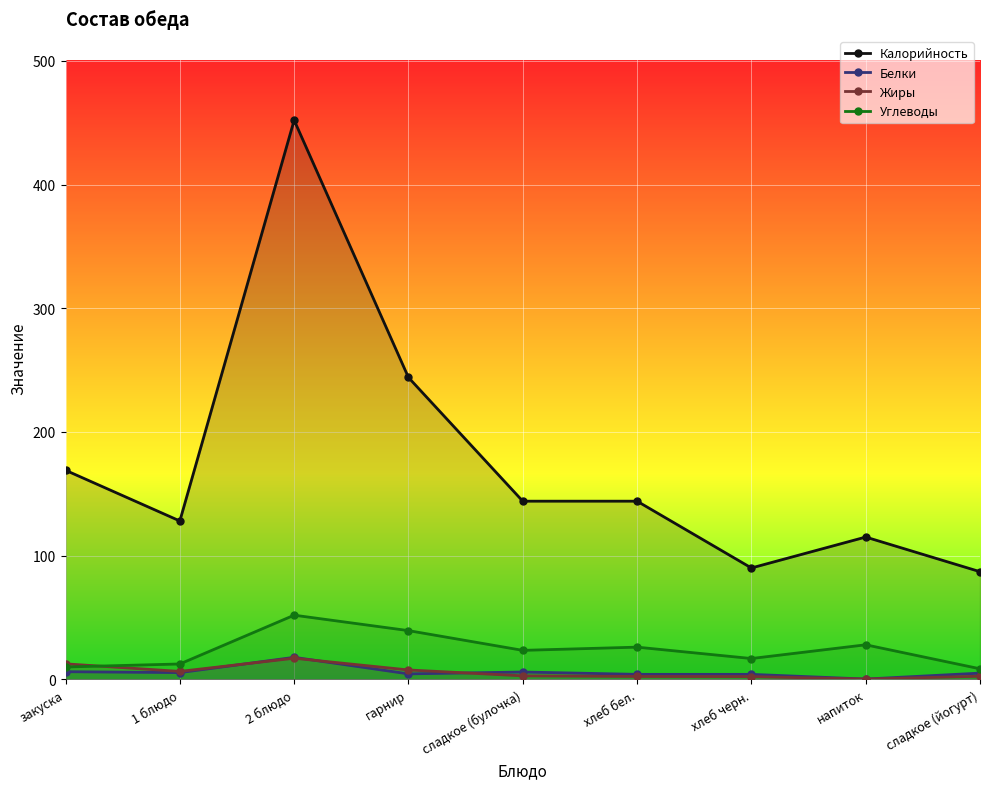

Reading right to left, transcribe all the data shown in this chart.

Калорийность: 87.0	115.0	90.0	144.0	144.0	244.0	452.0	128.0	169.0
Белки: 5.0	0.2	4.0	4.0	5.9	4.4	17.8	5.4	6.2
Жиры: 2.5	0.2	2.2	2.3	2.8	7.6	17.0	6.4	12.5
Углеводы: 8.5	27.9	16.8	26.0	23.4	39.4	51.8	12.4	9.9